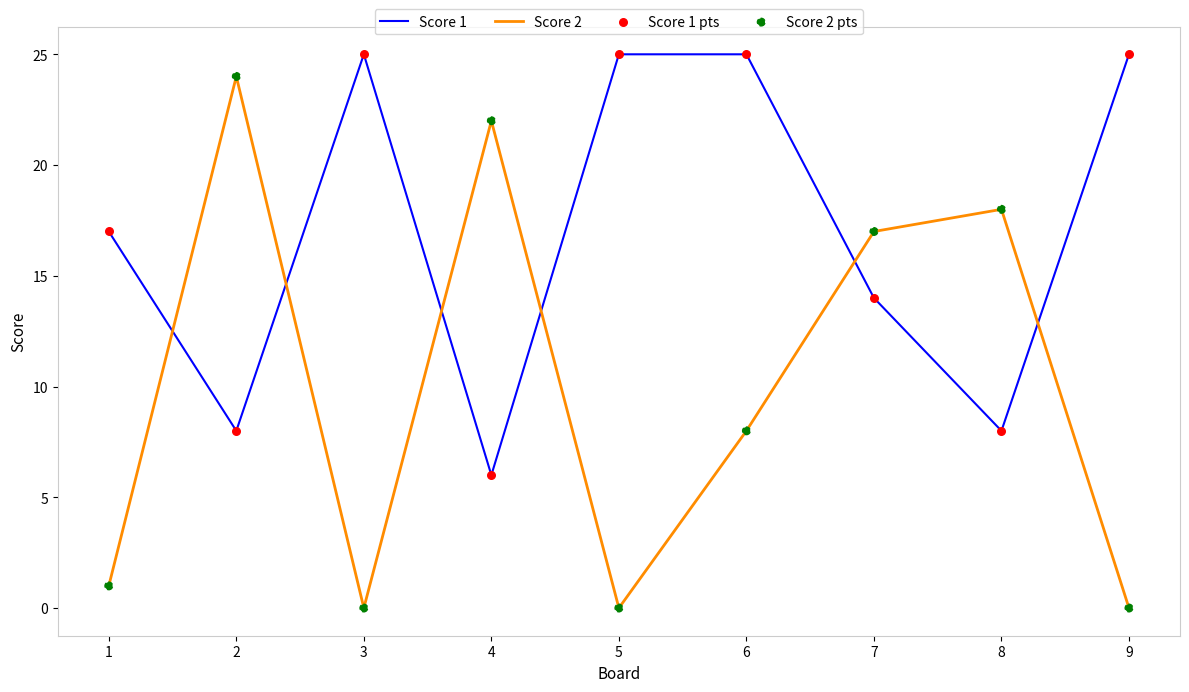

Is the value of Score 1 at 1 greater than the value of Score 2 at 8?

No